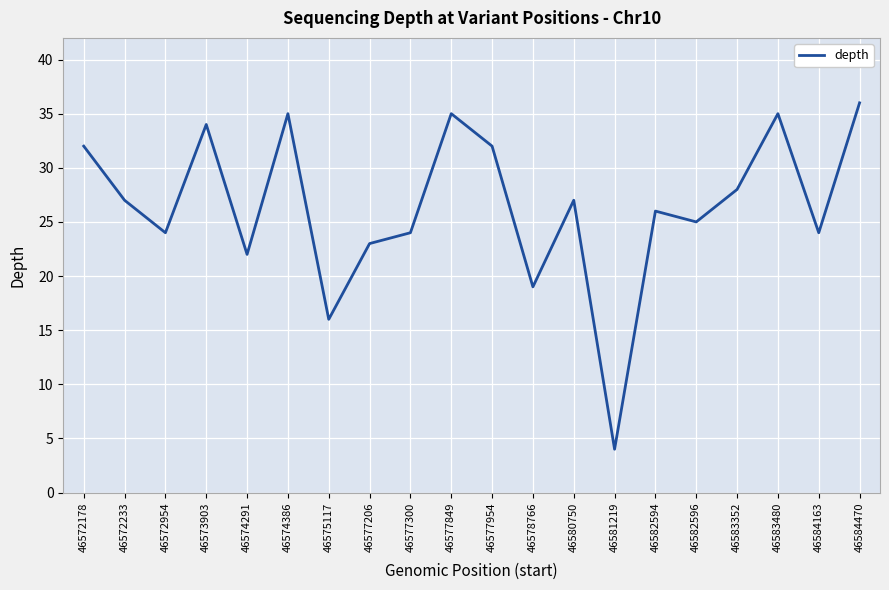

Read the value at 46580750, to the nearest 10.

30